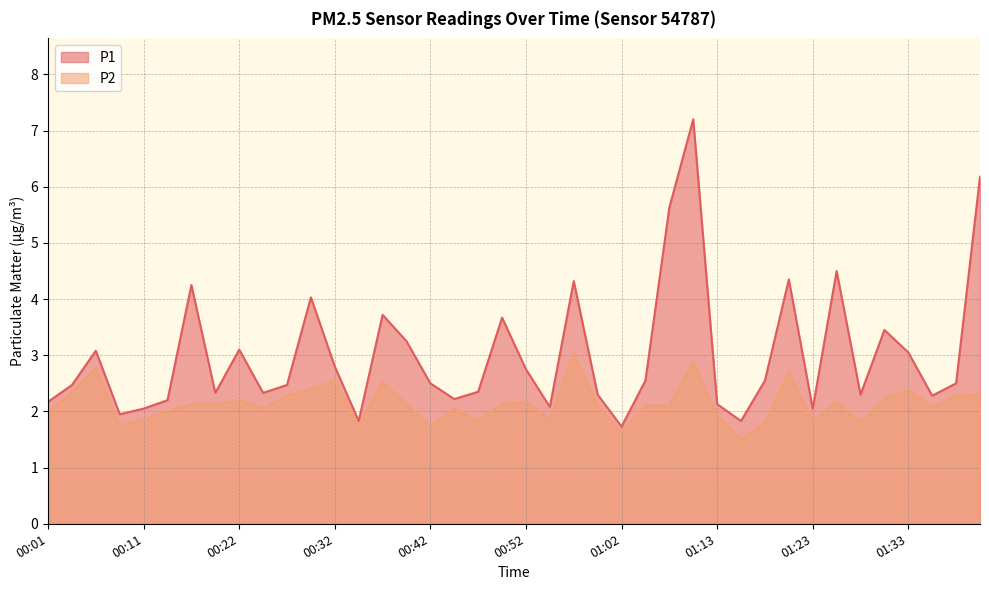

Does the chart have visible grid lines?

Yes